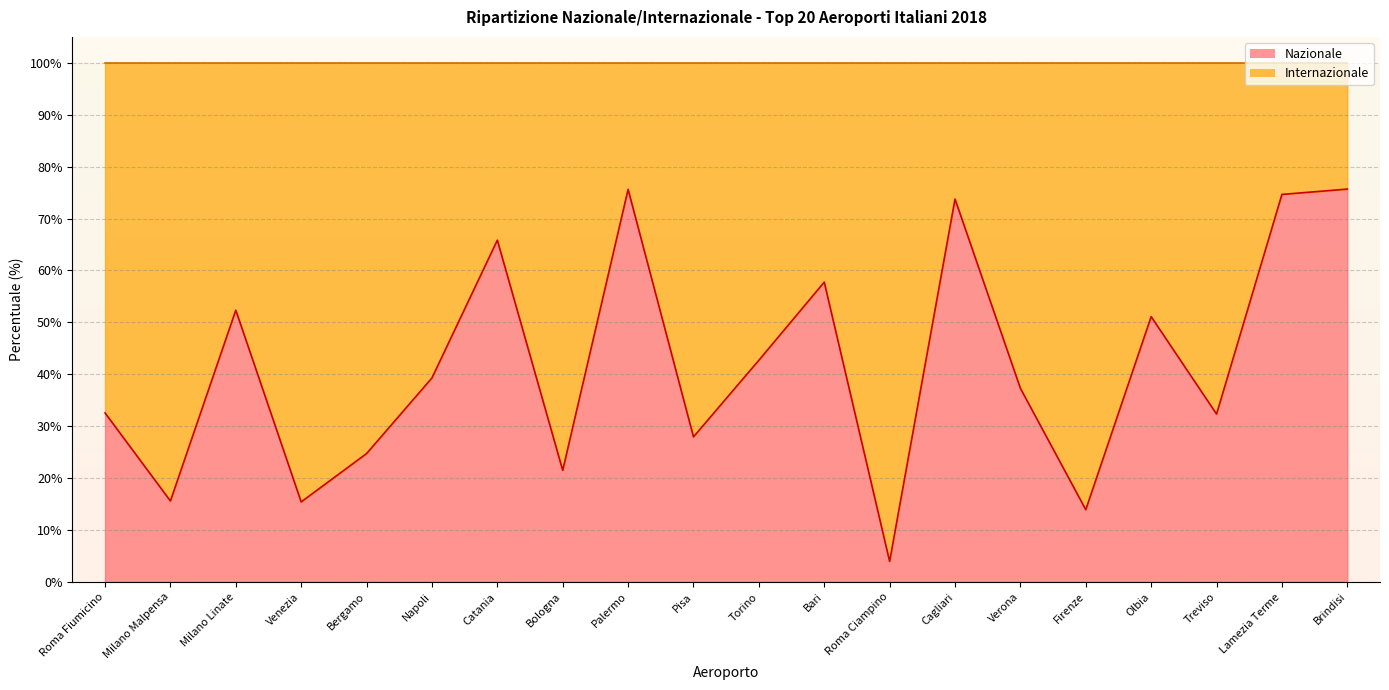

How many points are lower than both their immediate neighbors (excluding endpoints)?

7